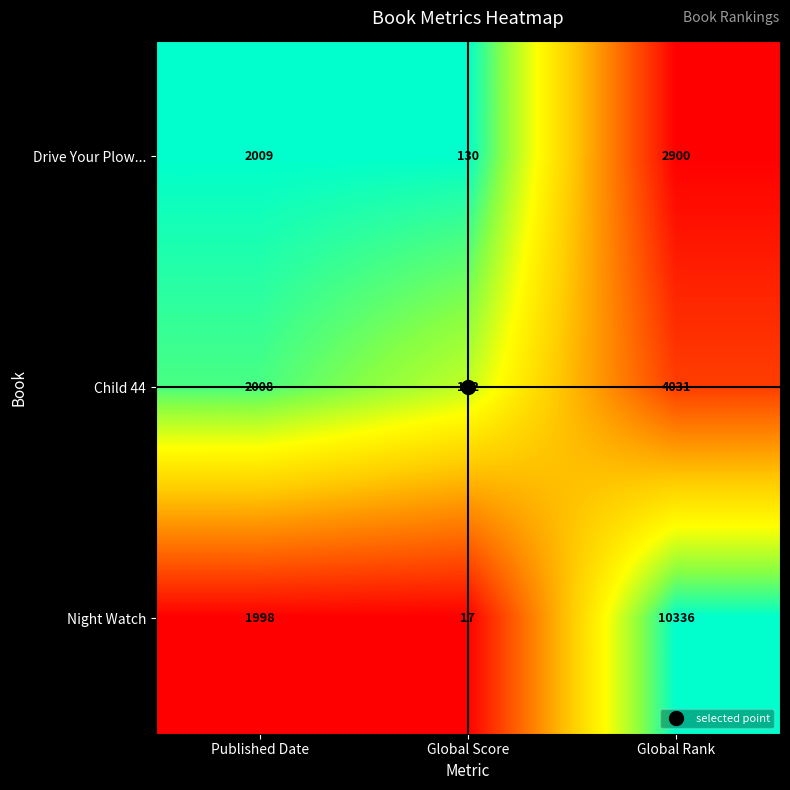

At Global Rank, list the series in order from smallest to largest.

Drive Your Plow..., Child 44, Night Watch